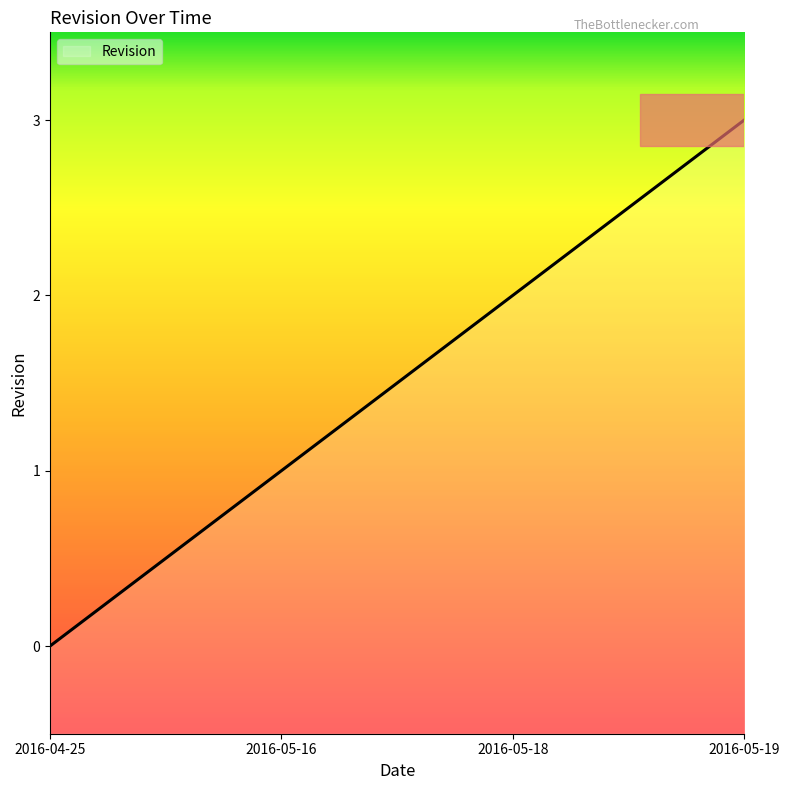

What is the ratio of the value at 2016-05-18 to the value at 2016-05-19?

0.7